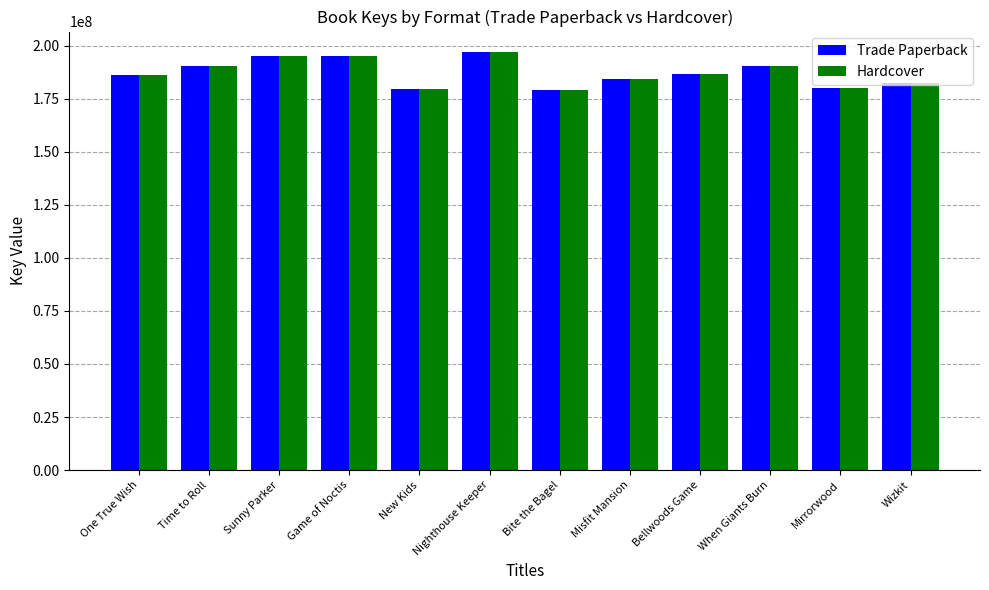

What is the approximate value of Hardcover at Sunny Parker?

195254193